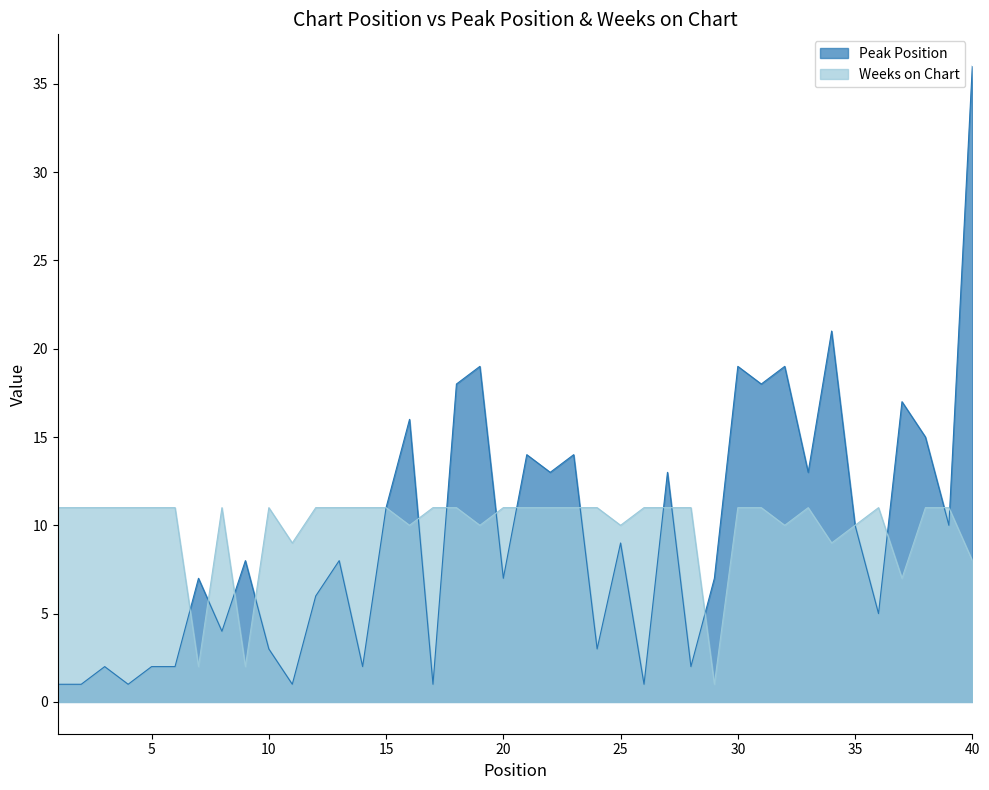

Is the value of Weeks on Chart at 22 greater than the value of Peak Position at 38?

No